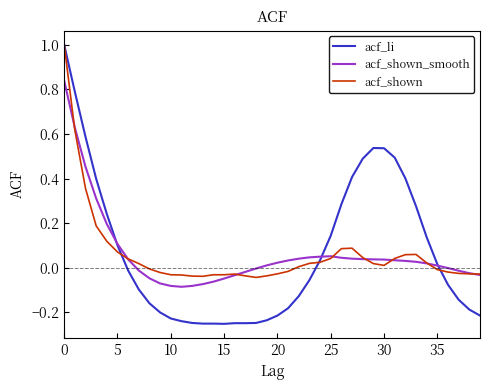

Which series has the largest range (max minus min)?

acf_li